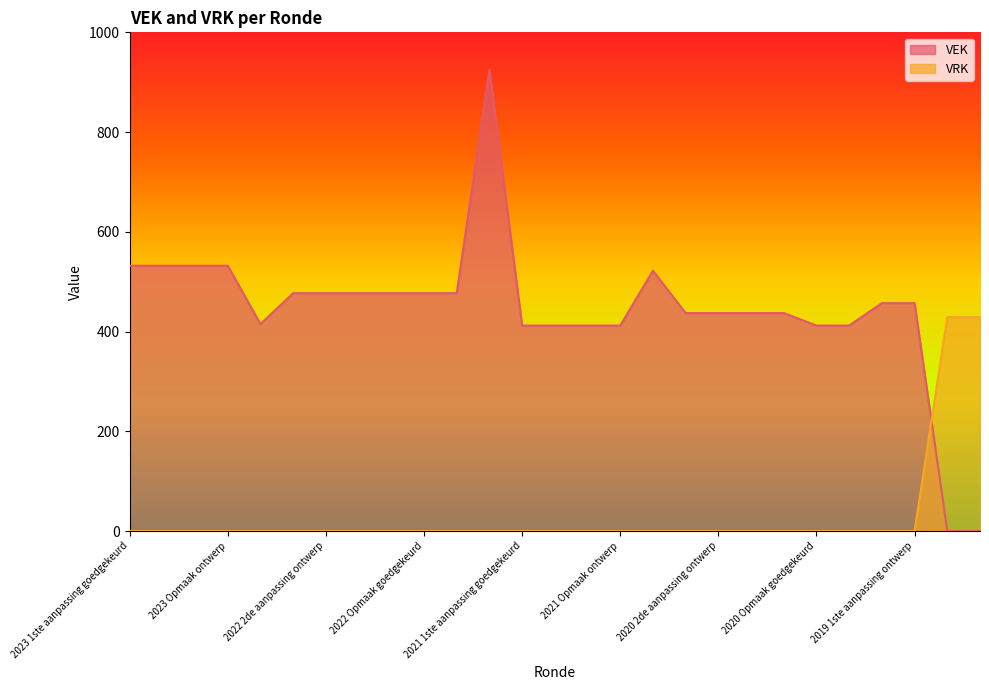

How many lines are shown in the chart?

2